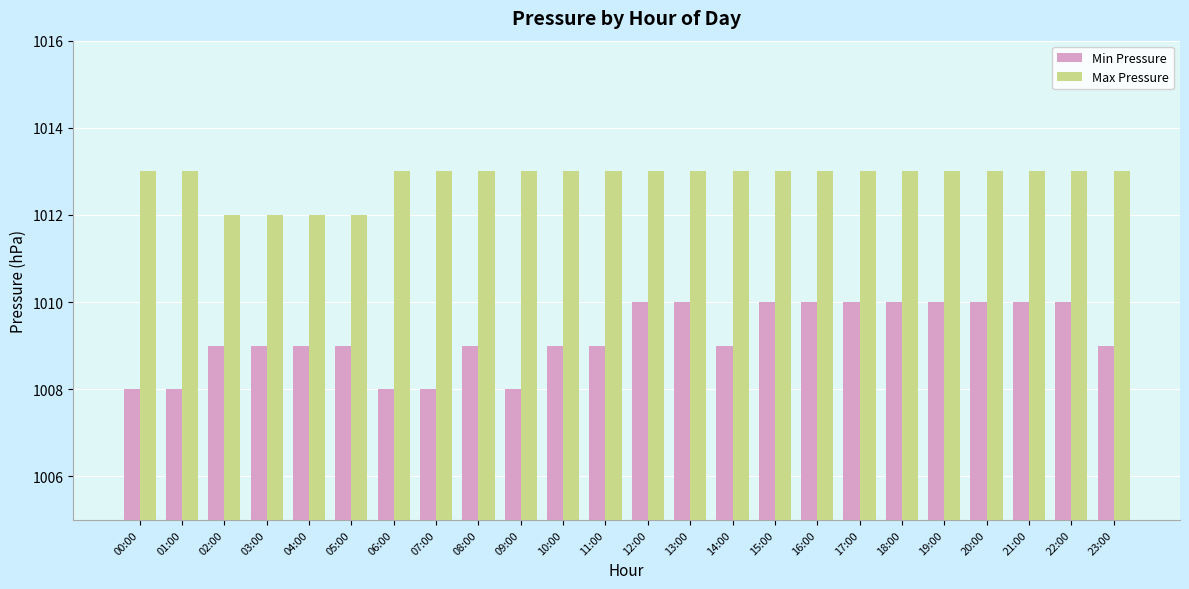

Reading left to right, transcribe all the data shown in this chart.

Min Pressure: 00:00=1008	01:00=1008	02:00=1009	03:00=1009	04:00=1009	05:00=1009	06:00=1008	07:00=1008	08:00=1009	09:00=1008	10:00=1009	11:00=1009	12:00=1010	13:00=1010	14:00=1009	15:00=1010	16:00=1010	17:00=1010	18:00=1010	19:00=1010	20:00=1010	21:00=1010	22:00=1010	23:00=1009
Max Pressure: 00:00=1013	01:00=1013	02:00=1012	03:00=1012	04:00=1012	05:00=1012	06:00=1013	07:00=1013	08:00=1013	09:00=1013	10:00=1013	11:00=1013	12:00=1013	13:00=1013	14:00=1013	15:00=1013	16:00=1013	17:00=1013	18:00=1013	19:00=1013	20:00=1013	21:00=1013	22:00=1013	23:00=1013